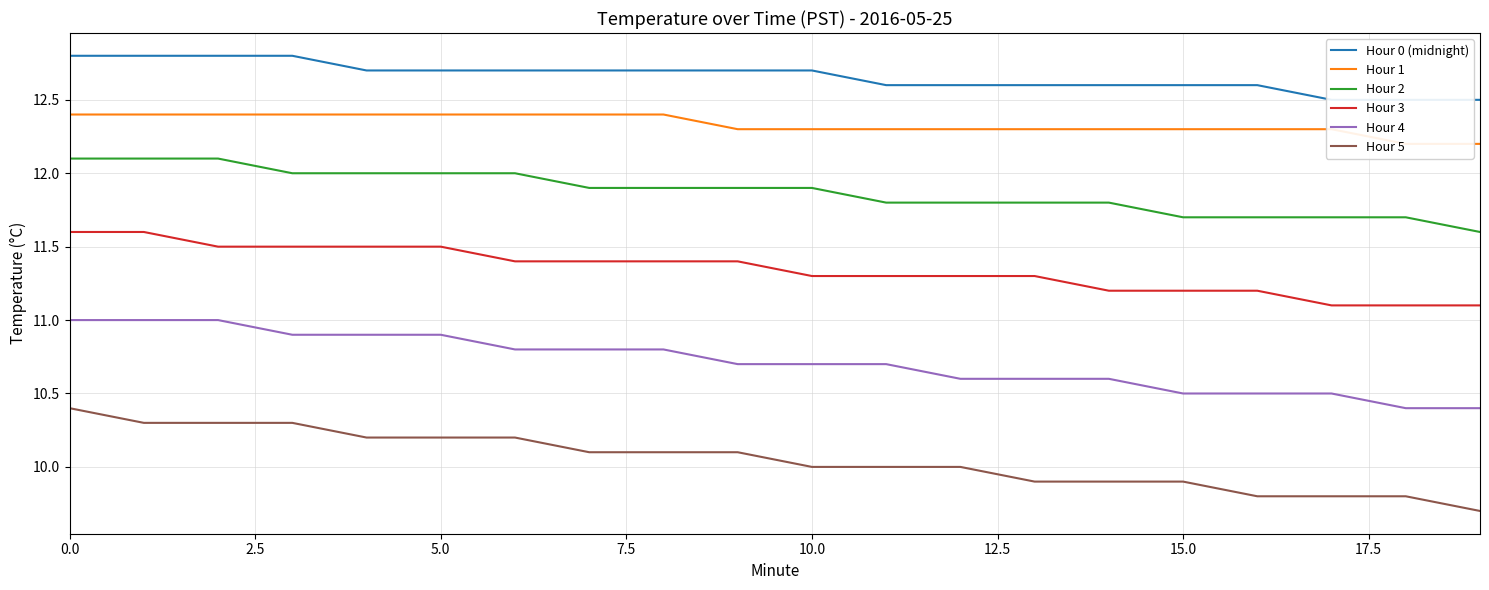

What is the value of the Hour 5 point at the 11th from the left?

10.0